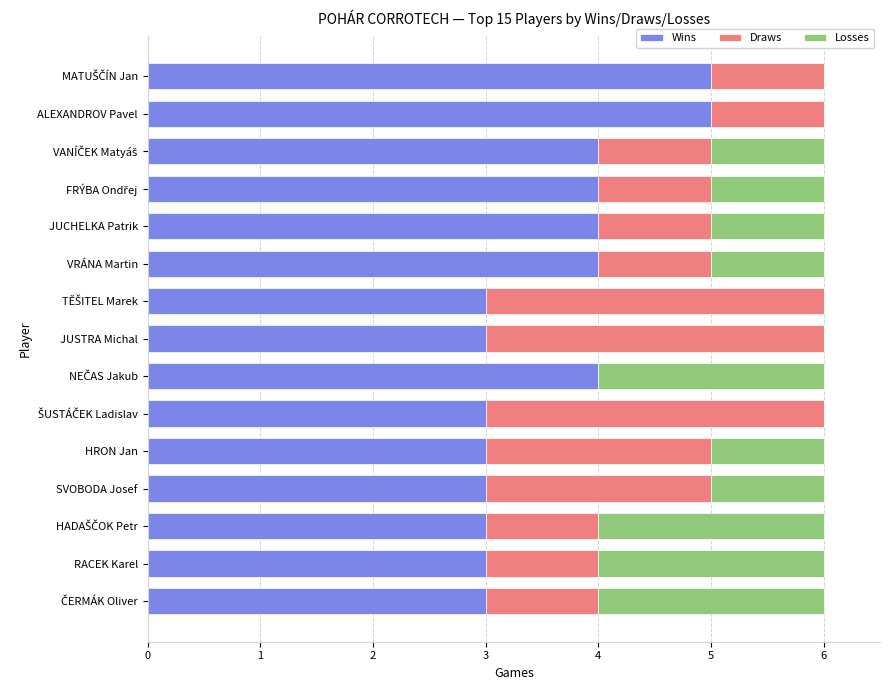

What is the maximum value for Wins?

5